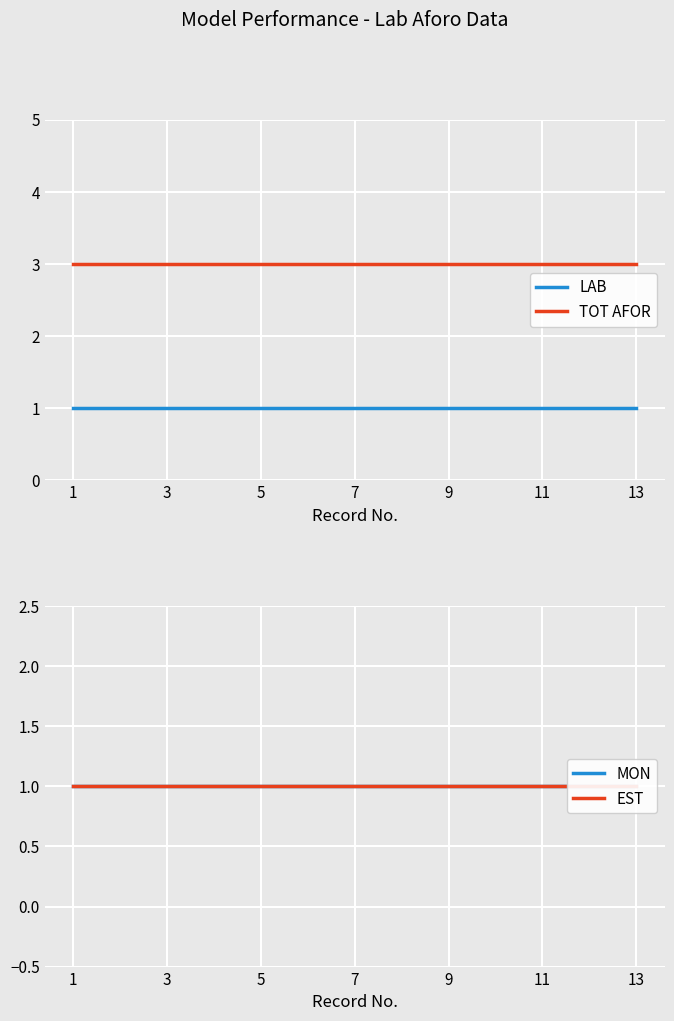

Which series has the widest spread of values?

LAB